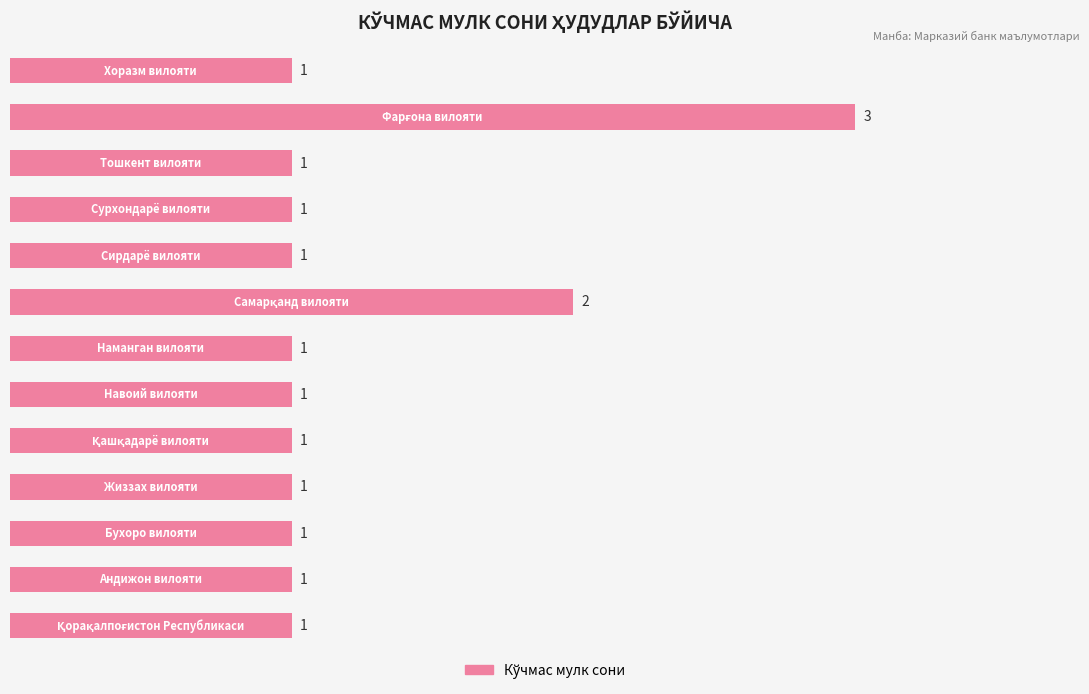

What is the greatest value displayed?

3